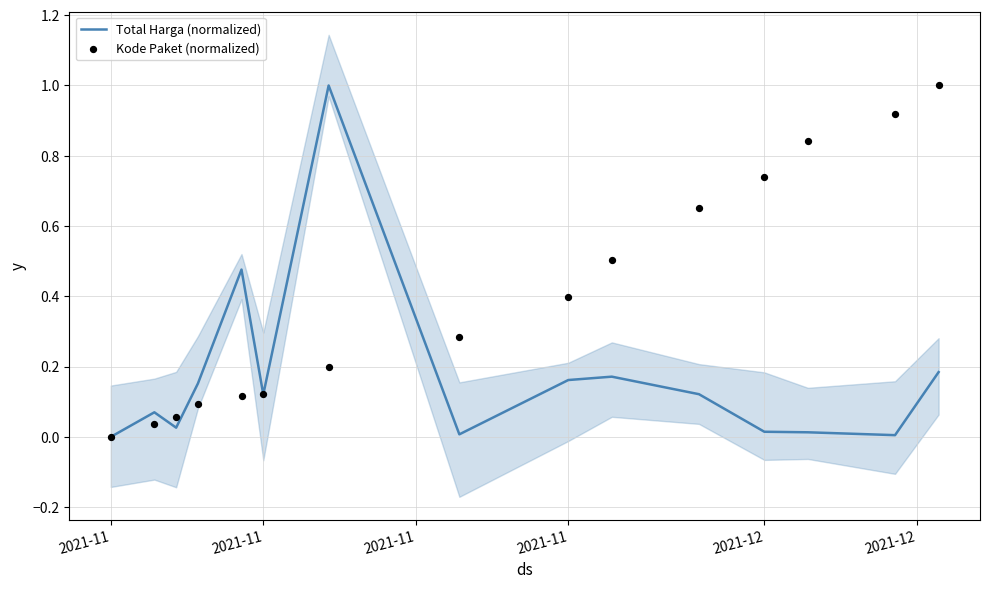

What are all the series names shown in the legend?

Total Harga (normalized), Kode Paket (normalized)